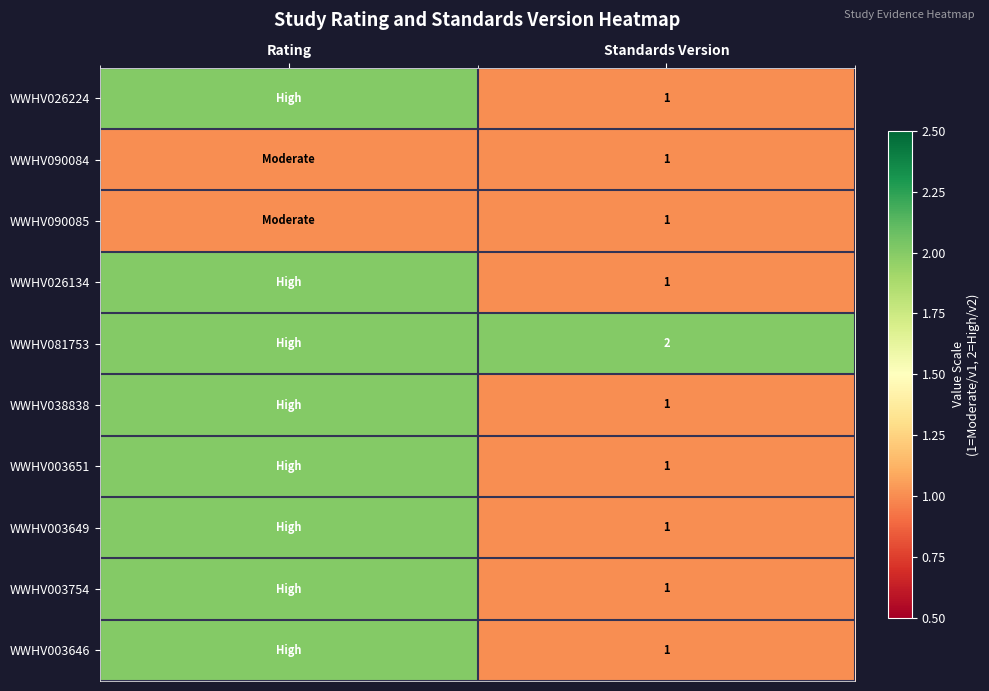

The WWHV003754 series shows 0 at Standards Version. True or false?

False